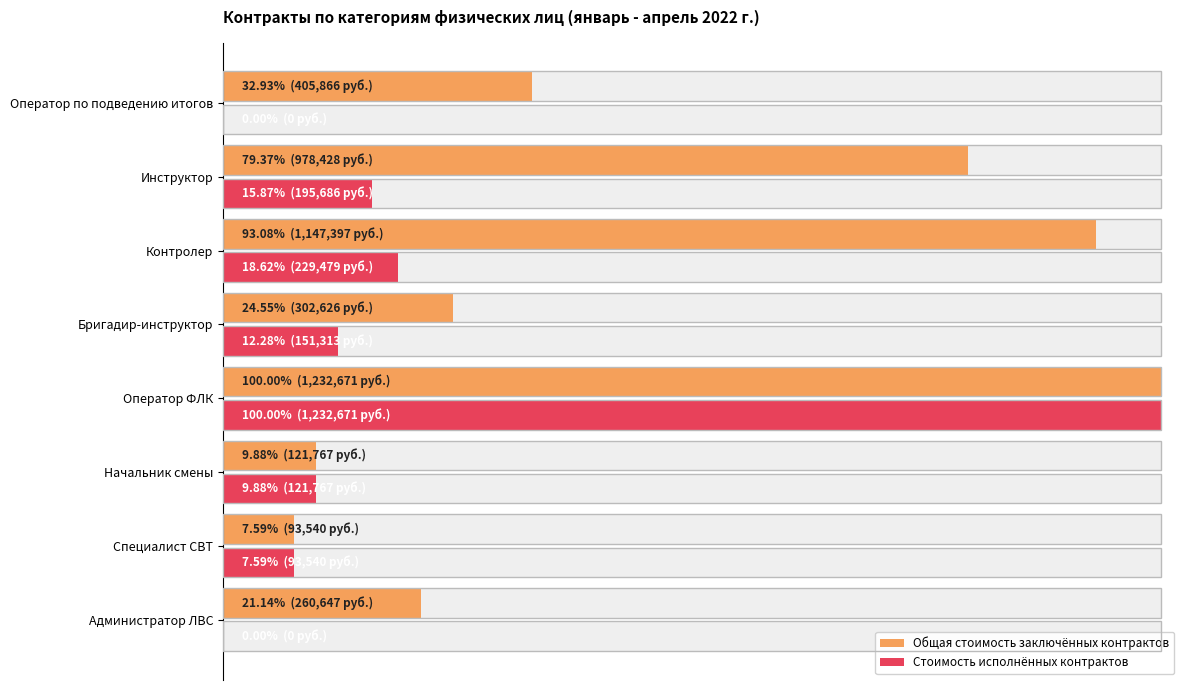

Are the bars grouped side by side (vs. stacked)?

Yes